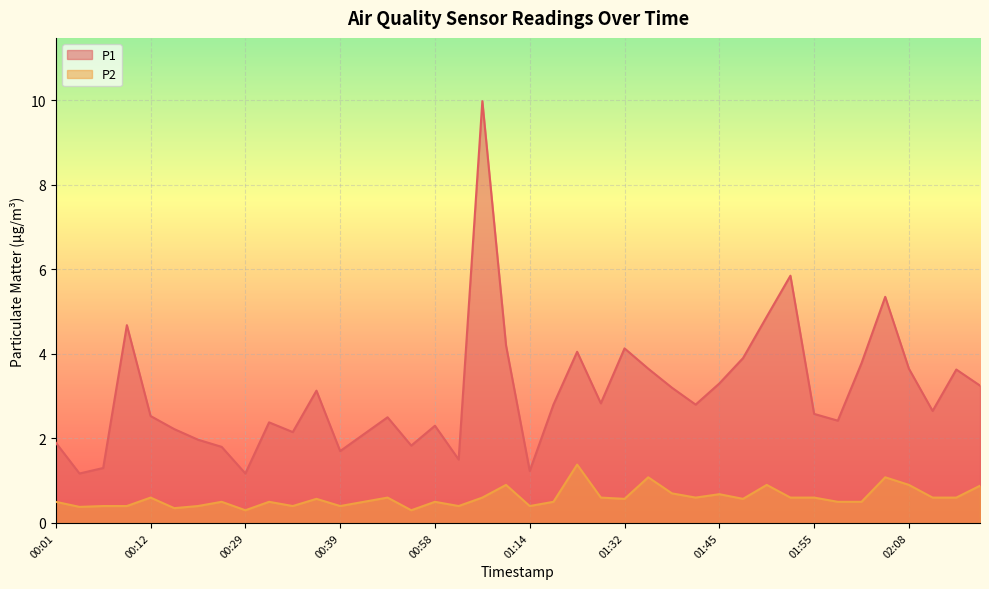

Is it true that P1 equals 2.6 at 00:20?

False